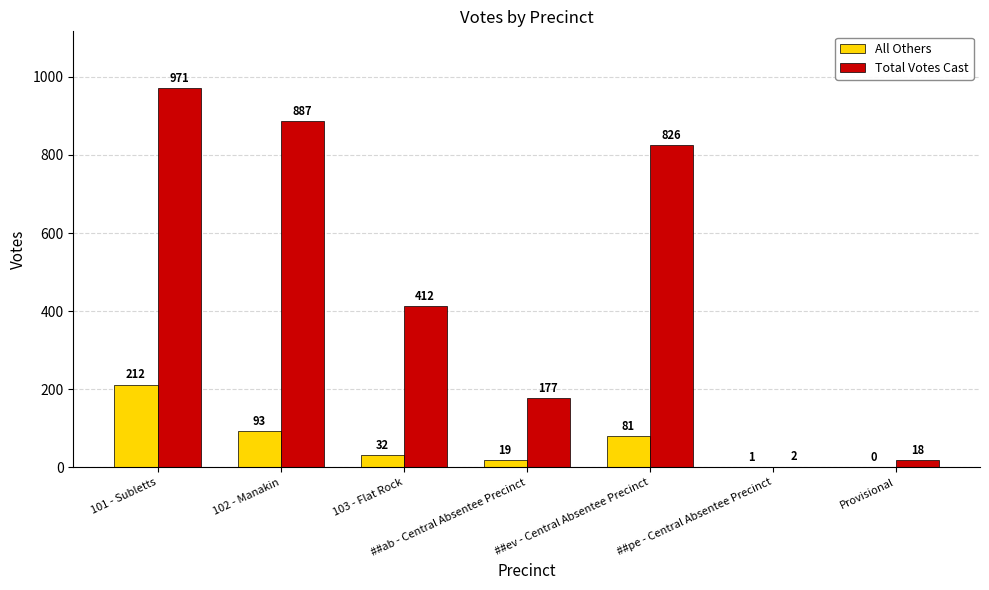

What is the sum of the All Others values at Provisional and 102 - Manakin?

93